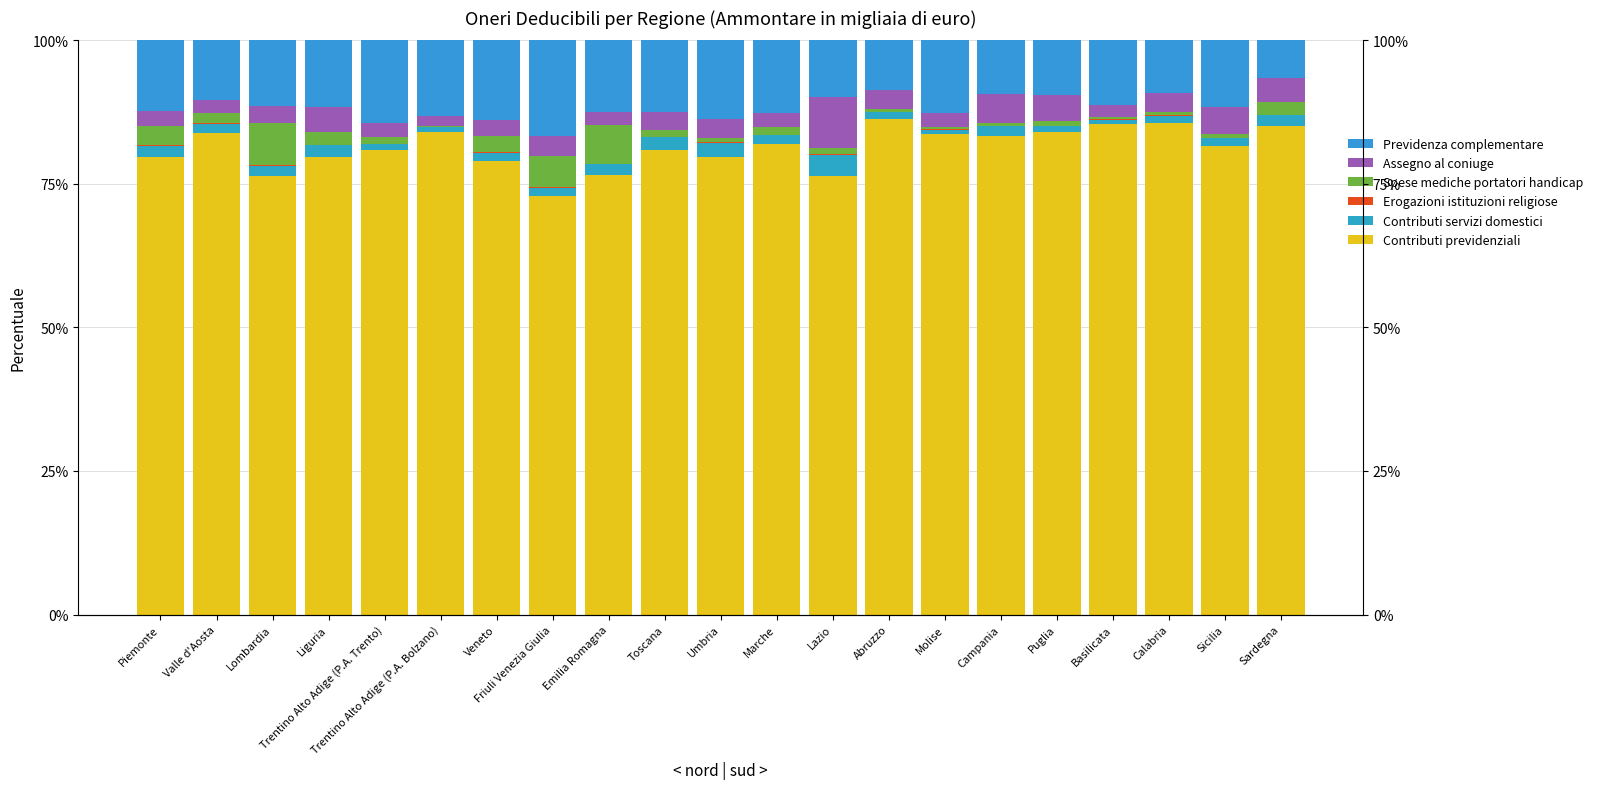

At how many categories does at least one series exceed 74?

20